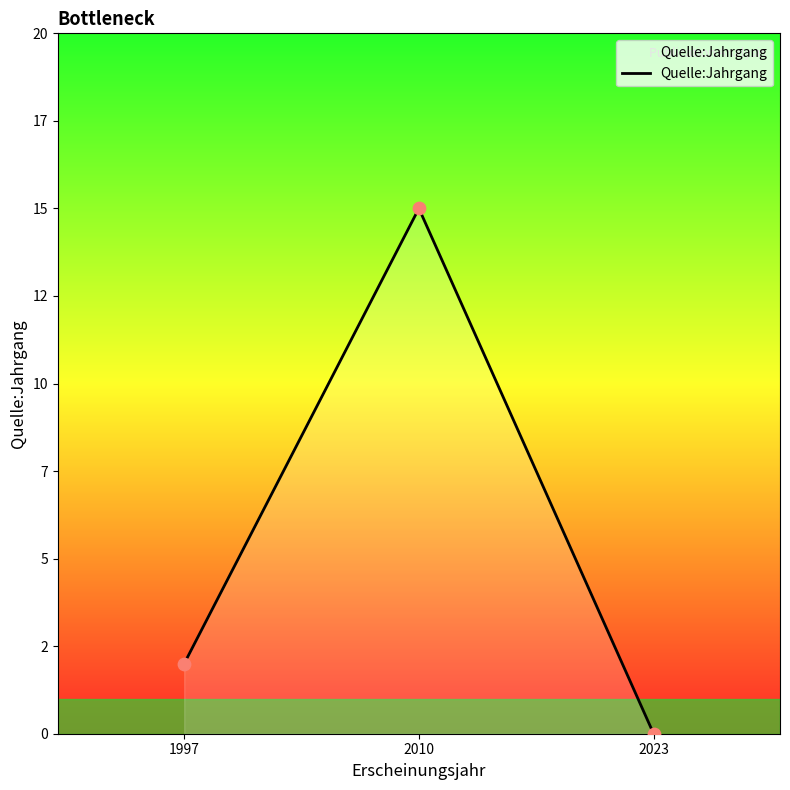

What is the ratio of the value at 1997 to the value at 2010?

0.1